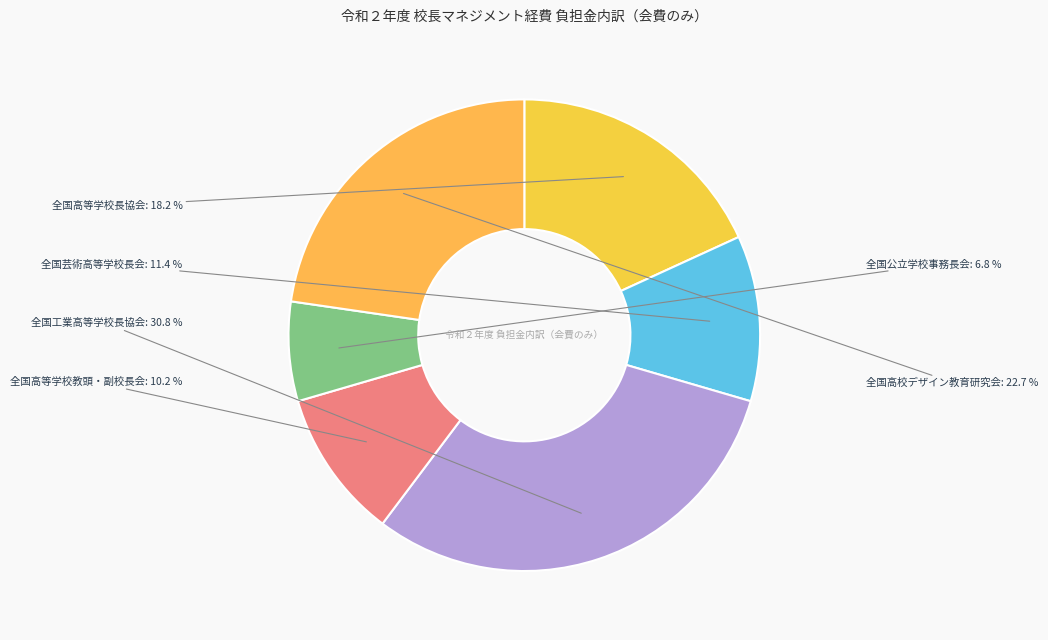

Approximately how many times larger is the value at 全国工業高等学校長協会 compared to 全国高校デザイン教育研究会?

1.4